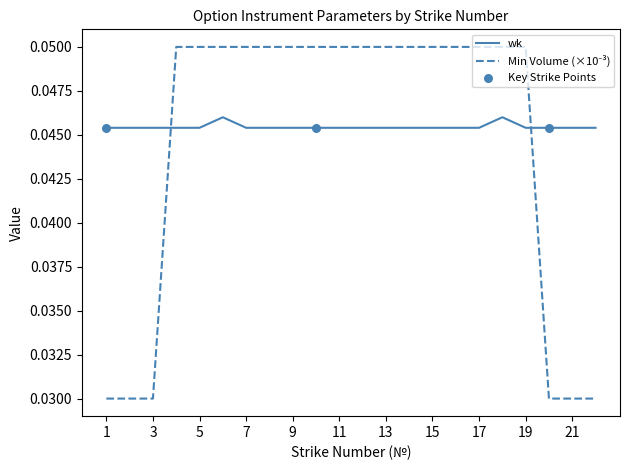

Which series has the largest total across all categories?

wk